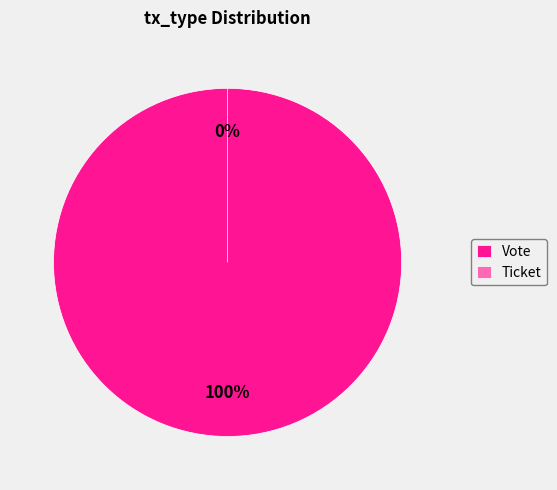

To the nearest percent, what portion does Vote represent?

100%